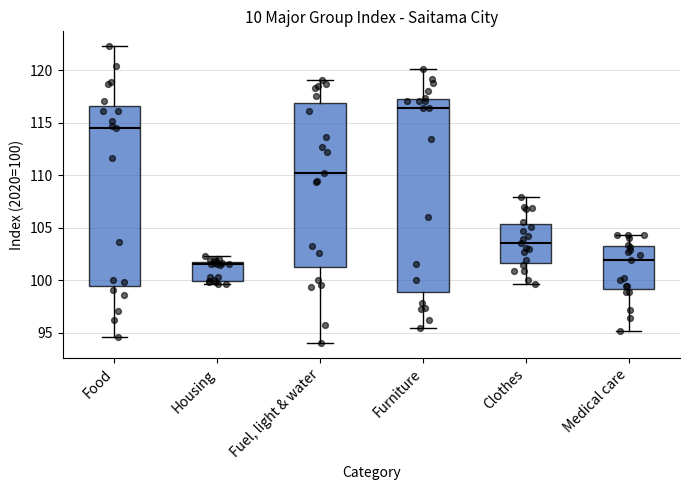

Where does the median line of the box for Furniture sit on the y-axis? The values are not printed on the chart, so give them approximately, as read against the axis.

116.5